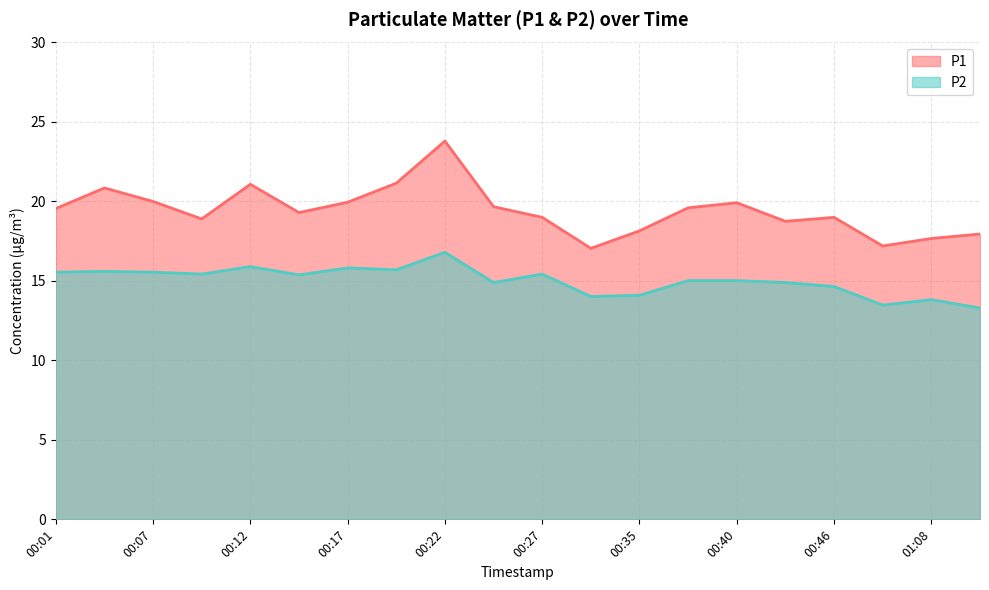

True or false: P2 has a value of 15.6 at 00:07.

True